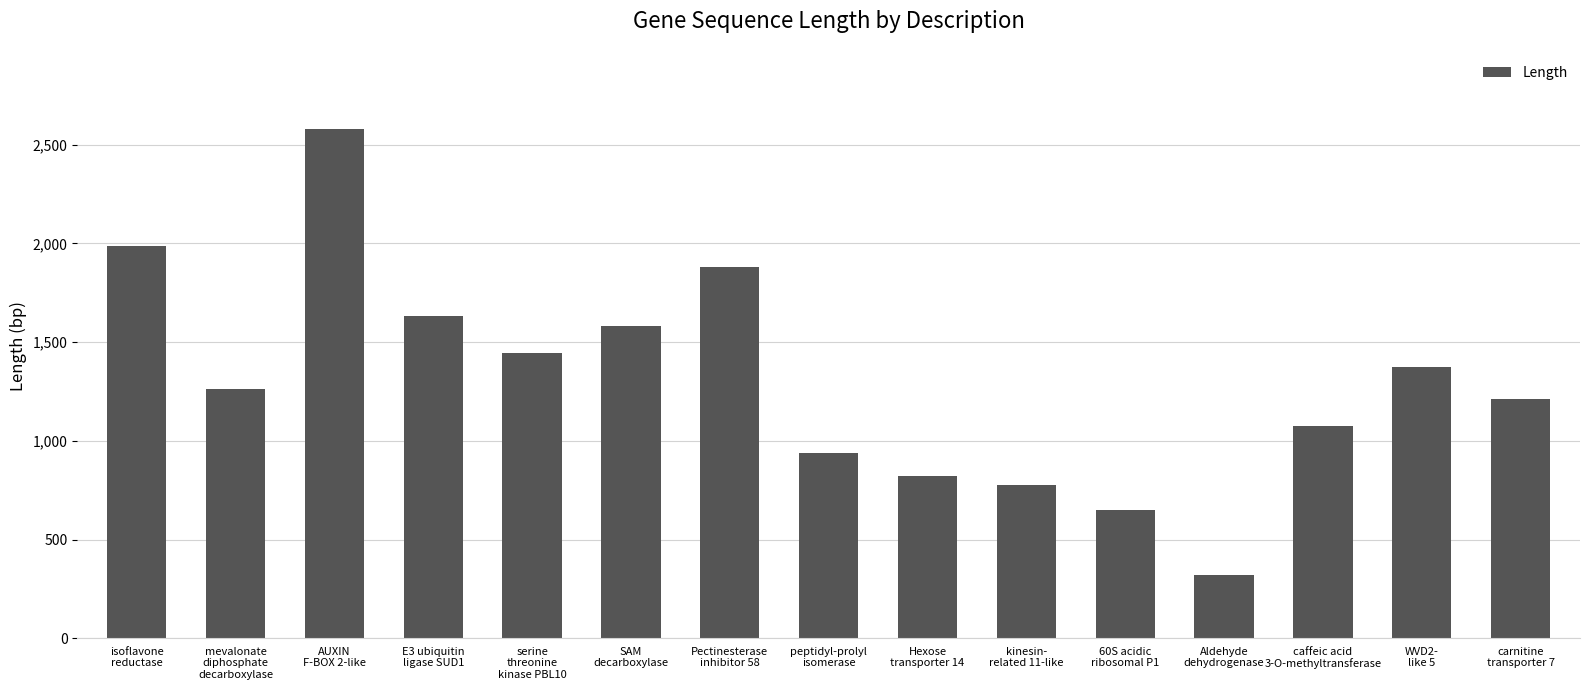

What is the value of the 2nd bar from the left?

1264